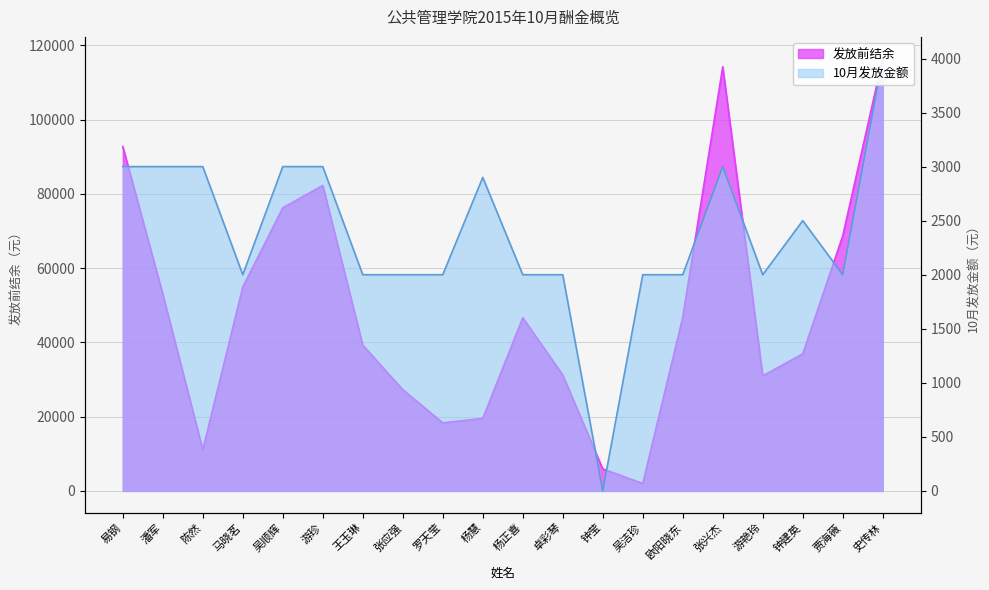

Which series has the largest range (max minus min)?

发放前结余